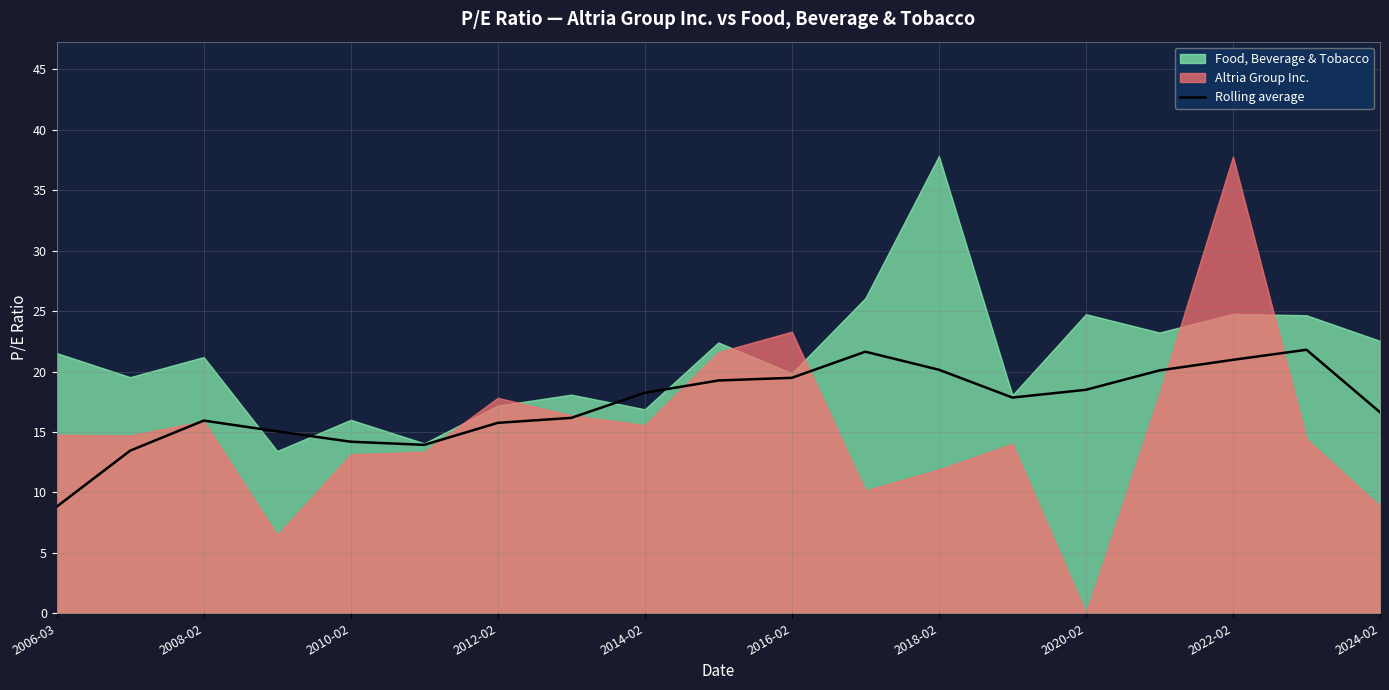

Reading right to left, list all the values displayed in this chart.

16.6	21.8	21.0	20.1	18.5	17.9	20.2	21.6	19.5	19.3	18.2	16.2	15.8	13.9	14.2	15.1	15.9	13.5	8.8